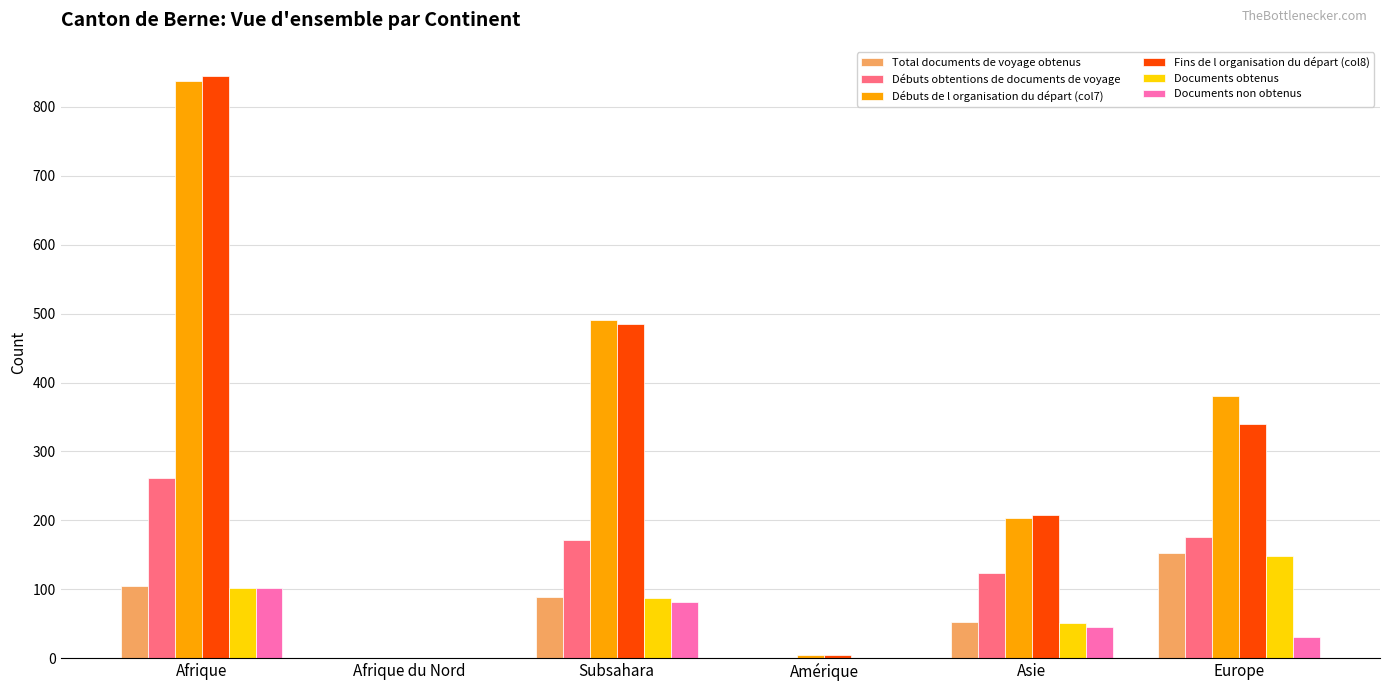

Is it true that Débuts obtentions de documents de voyage equals 0 at Amérique?

True